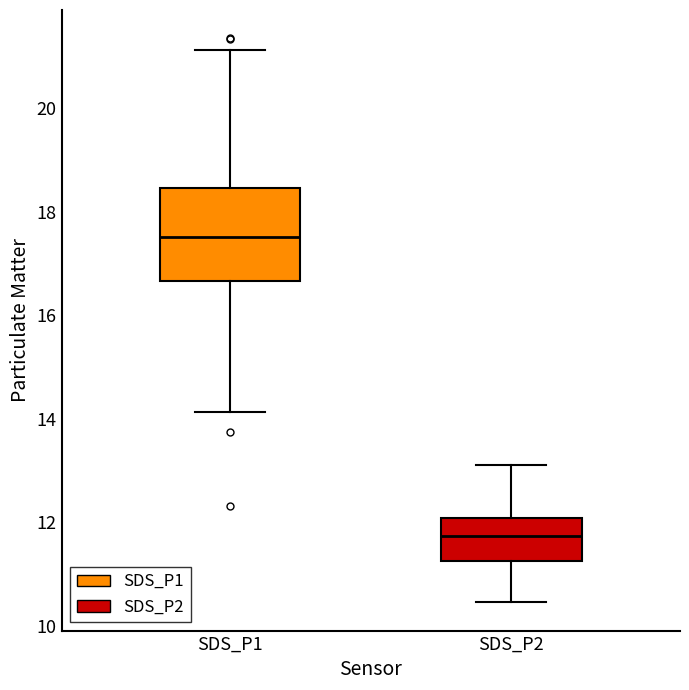

Reading left to right, transcribe this box plot: for each box, give where its median line is, the range the box spans, and where its two whiskers end, as read against the y-axis. The values are not printed on the chart, so give them approximately, as read against the axis.

SDS_P1: median 17.6, box 16.6 to 18.4, whiskers 14.2 to 21.2
SDS_P2: median 11.8, box 11.2 to 12.0, whiskers 10.4 to 13.2